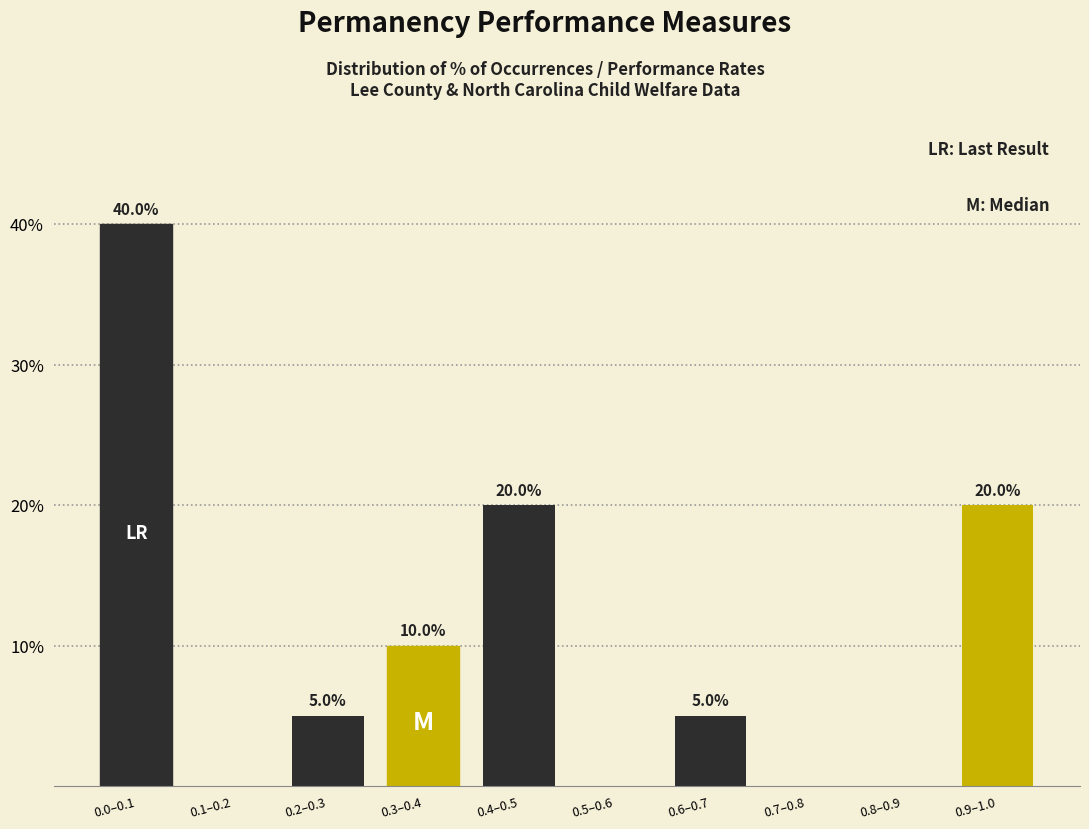

Reading right to left, transcribe all the data shown in this chart.

0.9–1.0=20	0.8–0.9=0	0.7–0.8=0	0.6–0.7=5	0.5–0.6=0	0.4–0.5=20	0.3–0.4=10	0.2–0.3=5	0.1–0.2=0	0.0–0.1=40